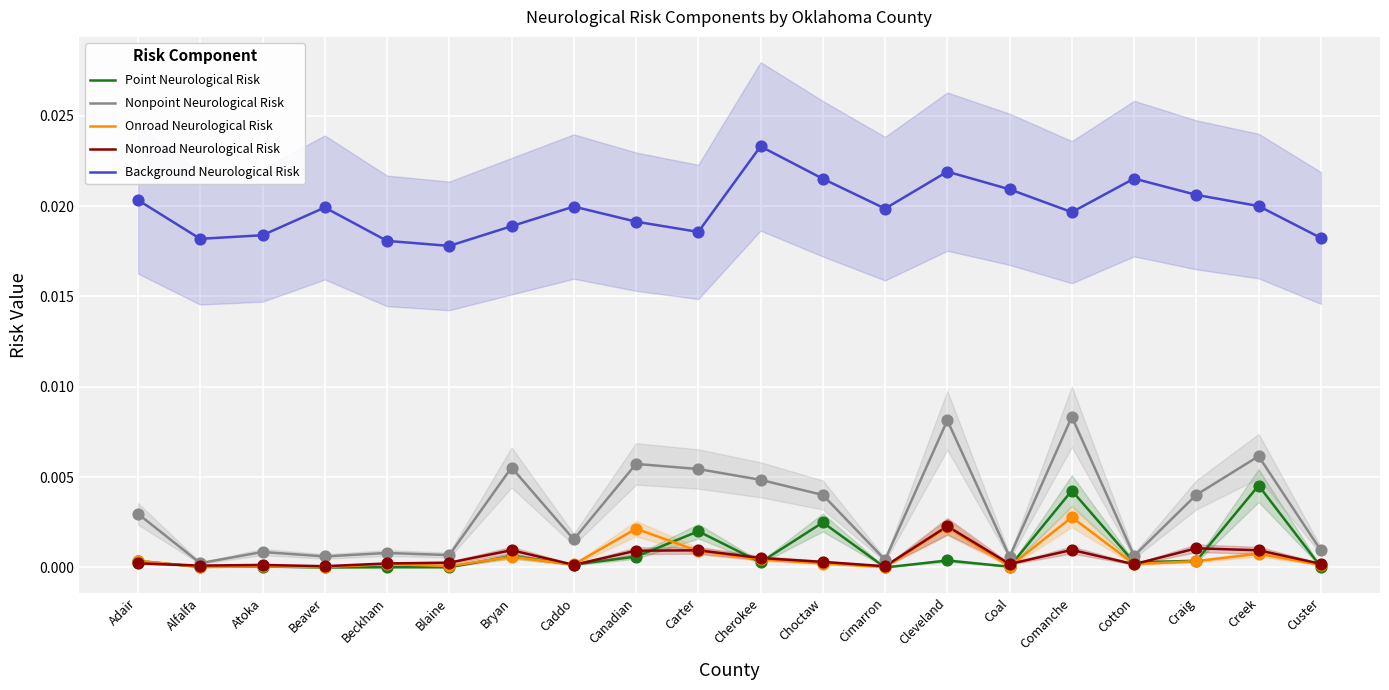

Which series contains the lowest Y value?

Point Neurological Risk